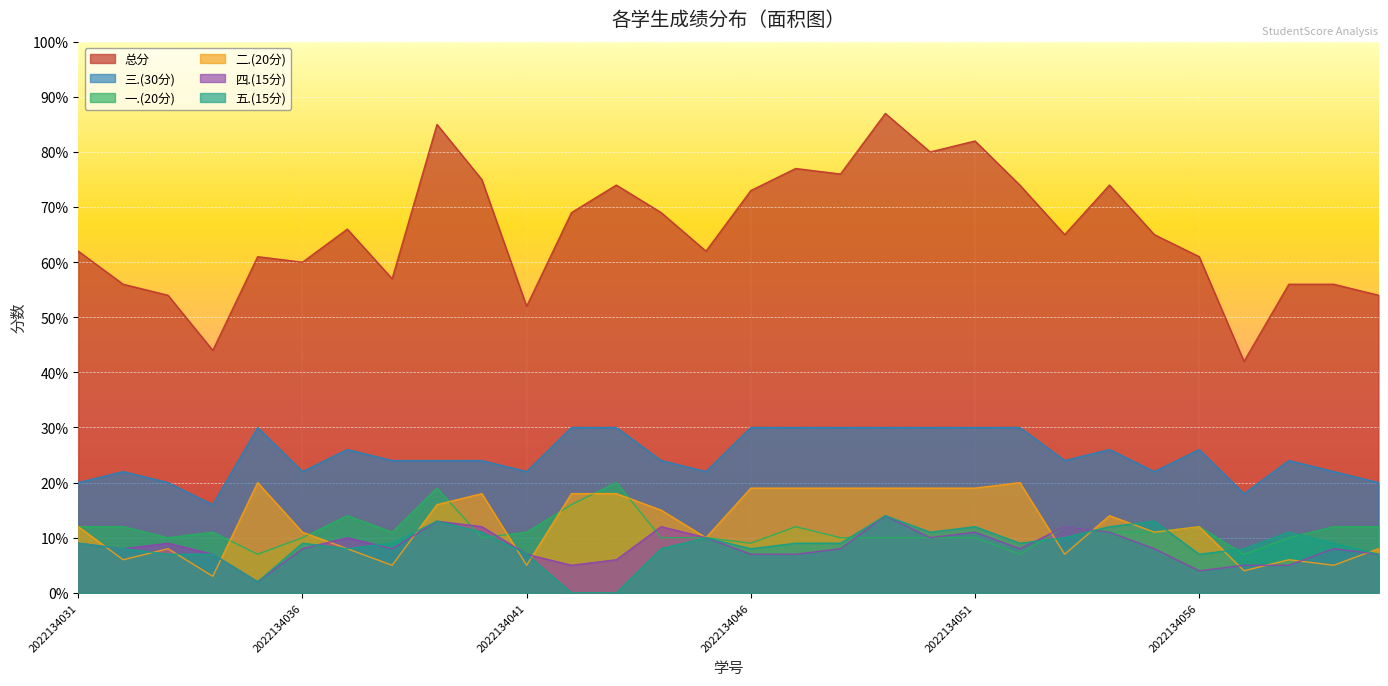

True or false: 总分 has a value of 112 at 2022134052.

False